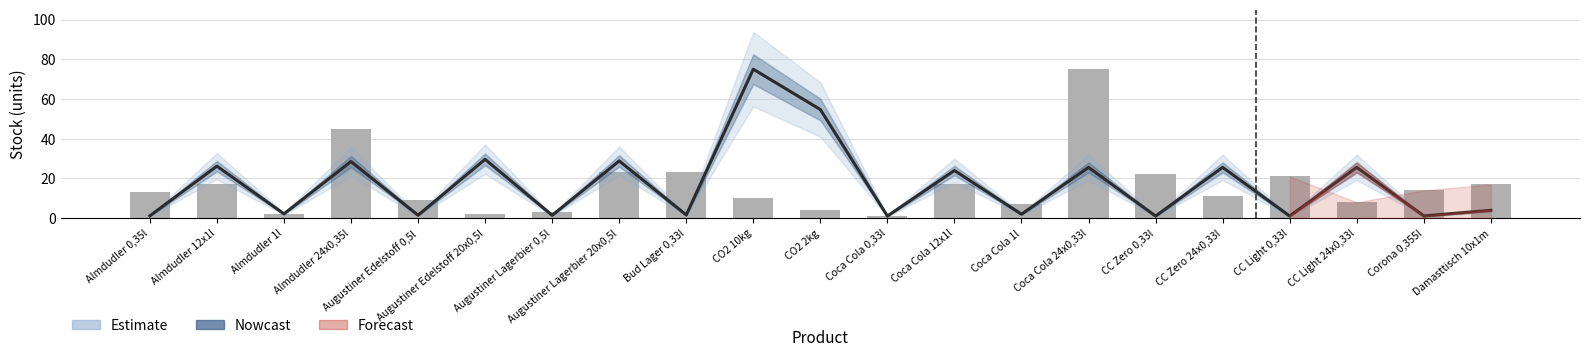

What is the total value across all series at Almdudler 1l?

4.2